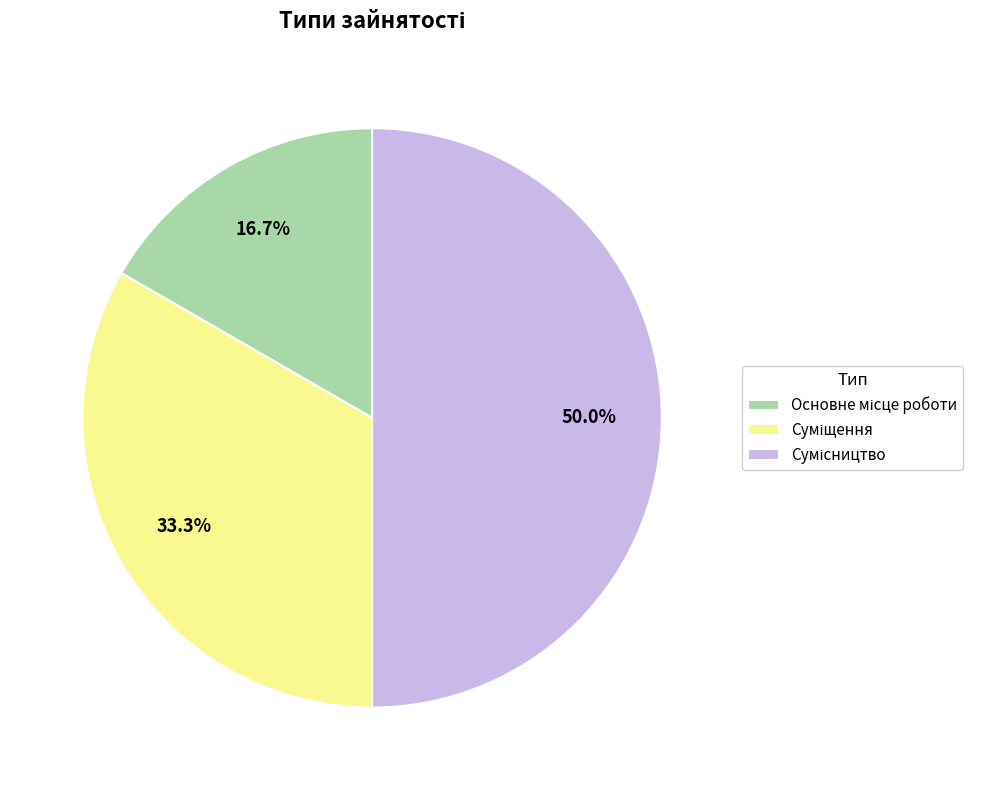

To the nearest percent, what portion does Сумісництво represent?

50%